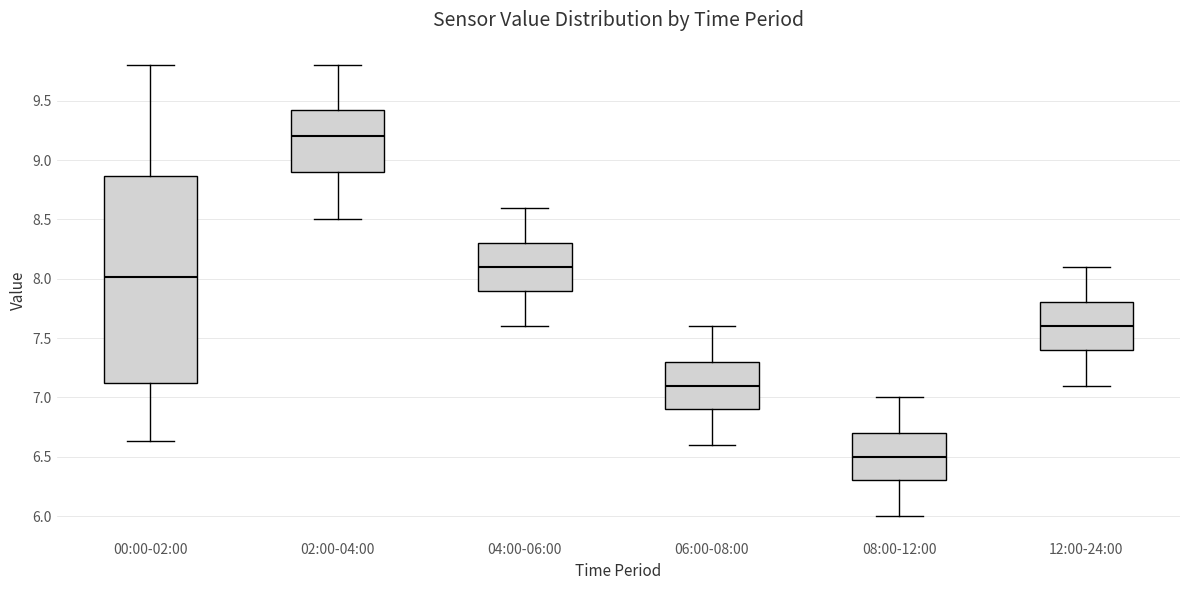

Comparing the boxes themselves (not the whiskers), which one is the tallest?

00:00-02:00